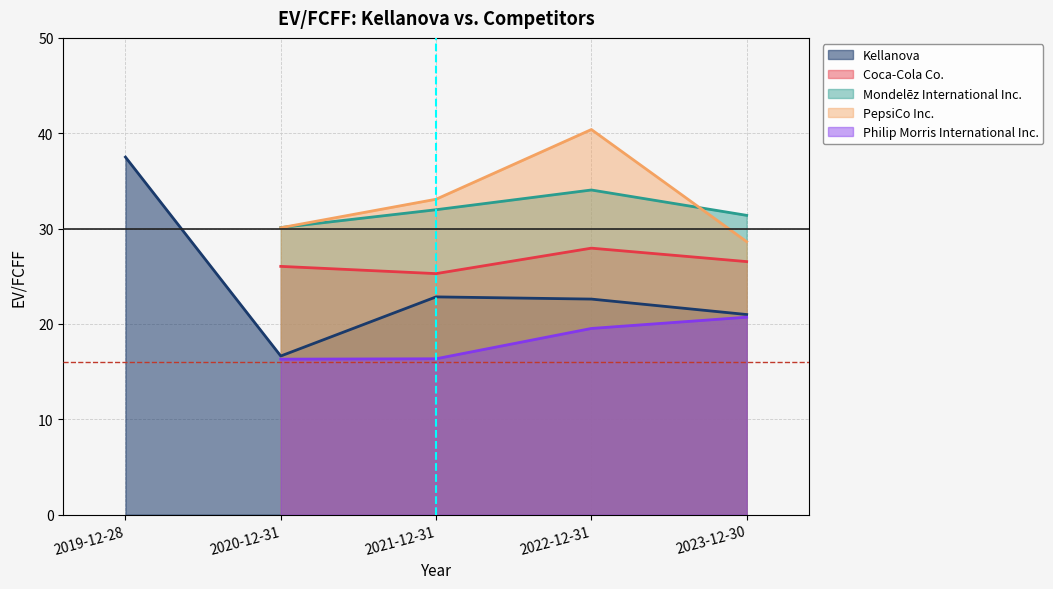

At how many categories does at least one series exceed 21?

5